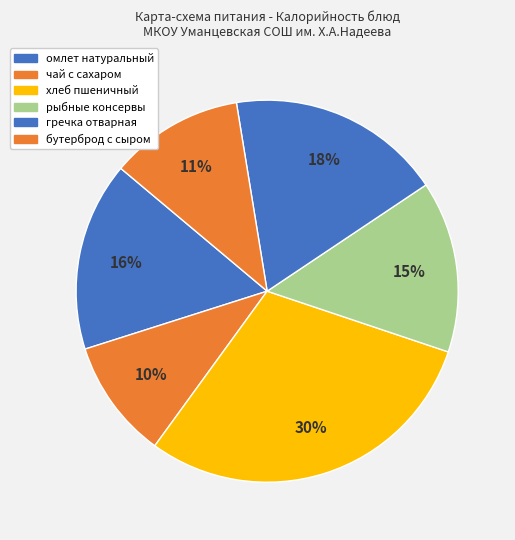

How many segments does this pie chart have?

6